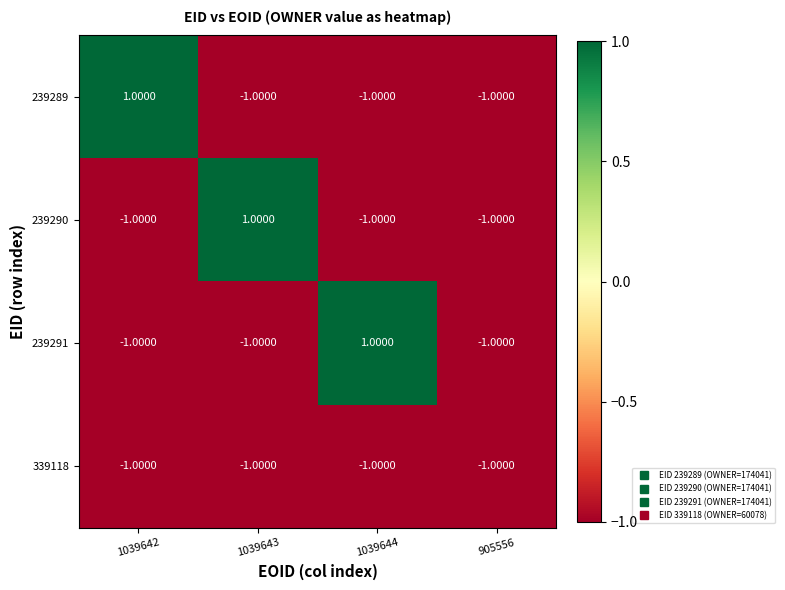

At how many categories does at least one series exceed 0?

3